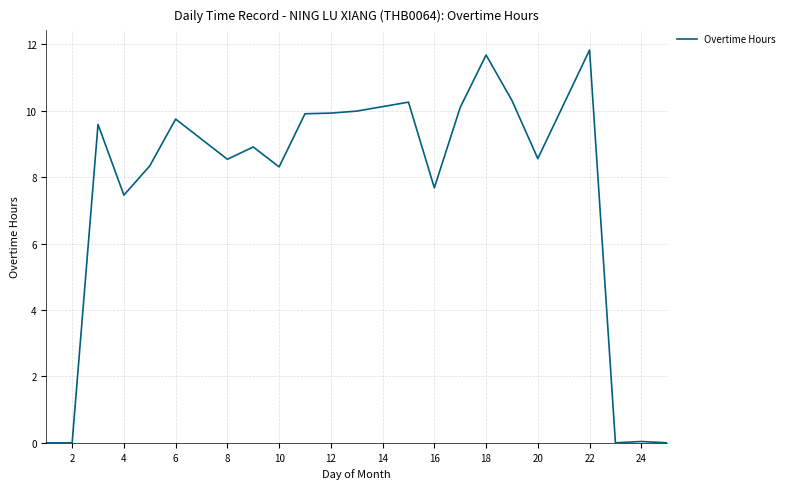

What is the difference between the maximum and minimum values?

11.8